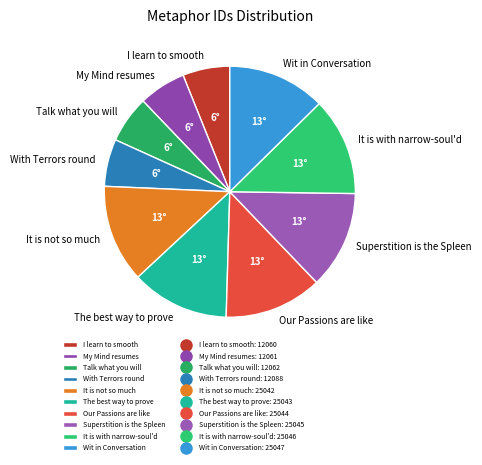

Approximately how many times larger is the value at Talk what you will compared to The best way to prove?

0.5